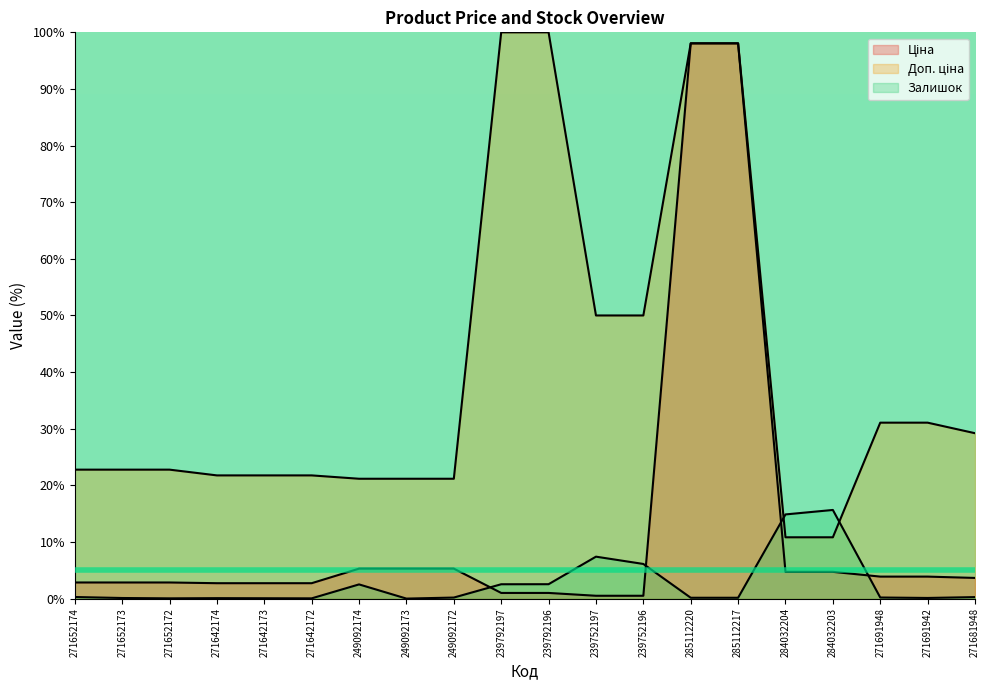

What is the difference between the second highest and second lowest values in the Ціна series?

97.6